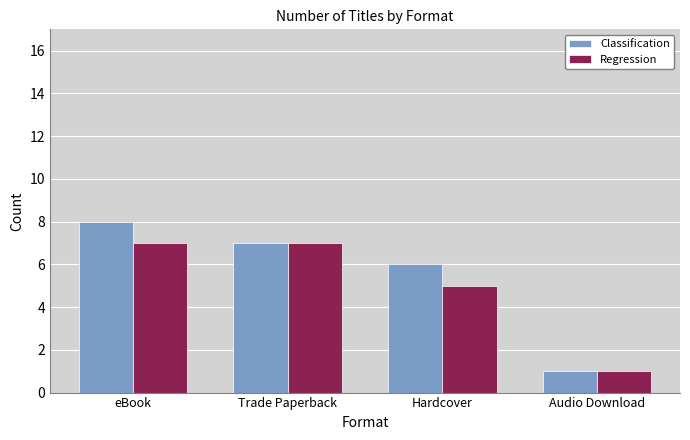

Which series changed the most between Trade Paperback and Hardcover?

Regression